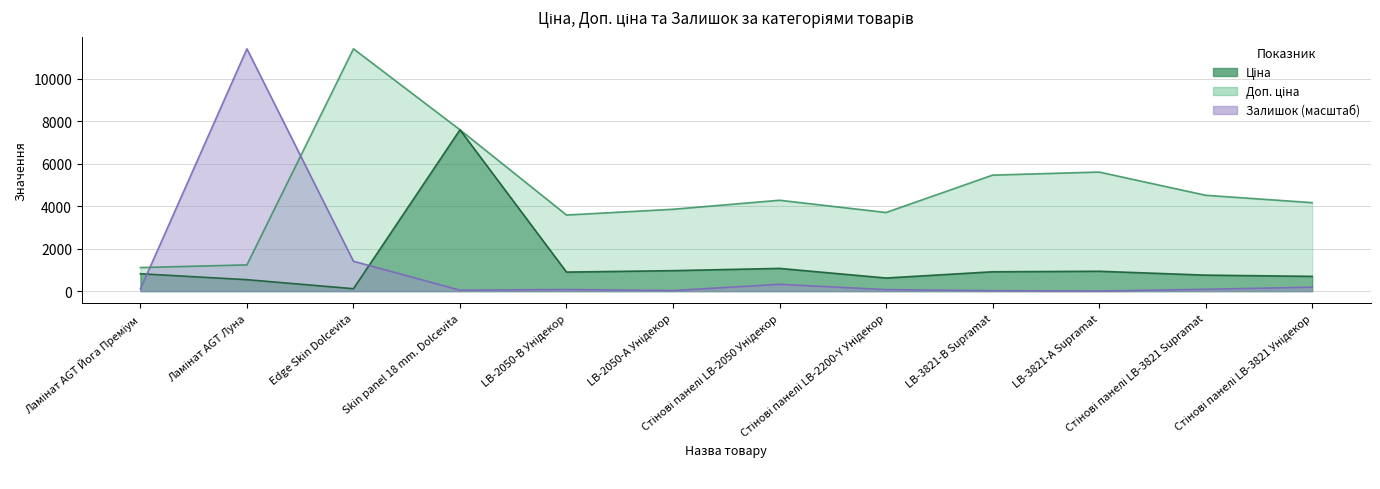

How many values in the Доп. ціна series are below 4279?

6